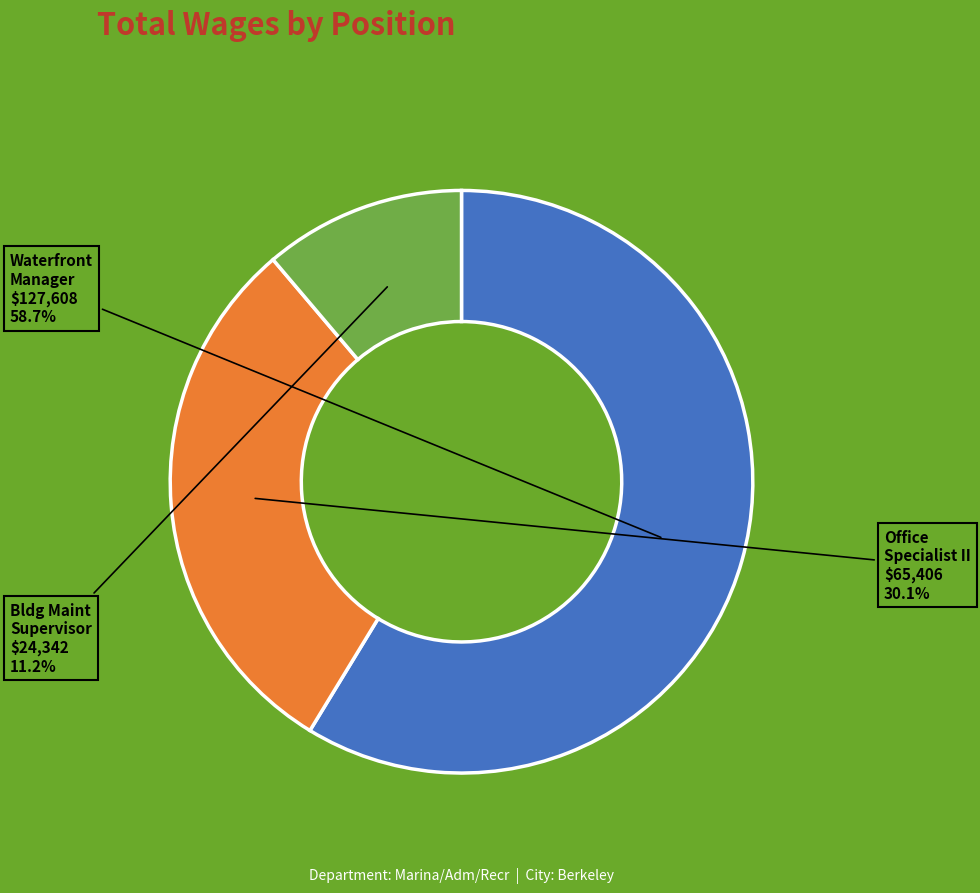

Does any single category account for the majority?

Yes